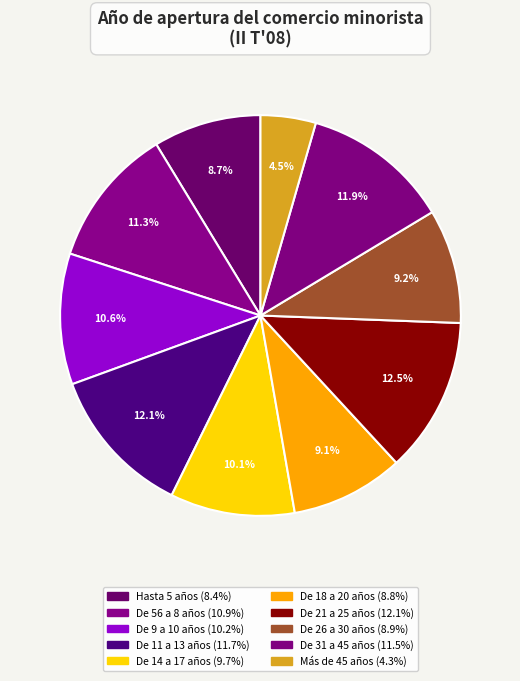

To the nearest percent, what is the average slice percentage?

10%